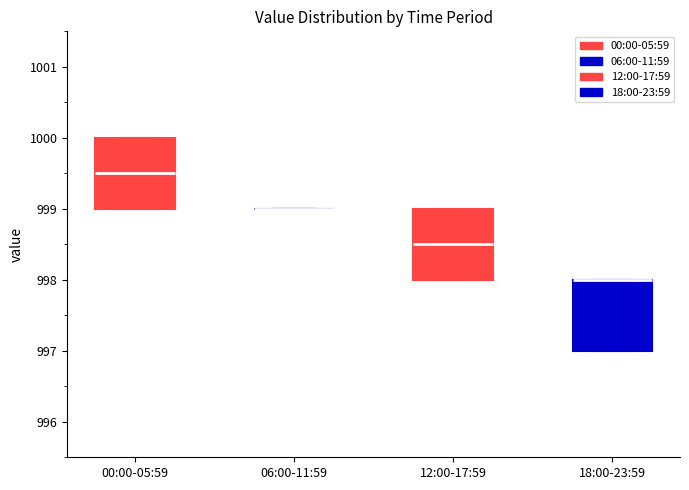

Reading left to right, transcribe this box plot: for each box, give where its median line is, the range the box spans, and where its two whiskers end, as read against the y-axis. The values are not printed on the chart, so give them approximately, as read against the axis.

00:00-05:59: median 999.5, box 999.0 to 1000.0, whiskers 999.0 to 1000.0
06:00-11:59: box collapsed to a line at 999.0, whiskers 999.0 to 999.0
12:00-17:59: median 998.5, box 998.0 to 999.0, whiskers 998.0 to 999.0
18:00-23:59: median 998.0 (drawn on the box's upper edge), box 997.0 to 998.0, whiskers 997.0 to 998.0